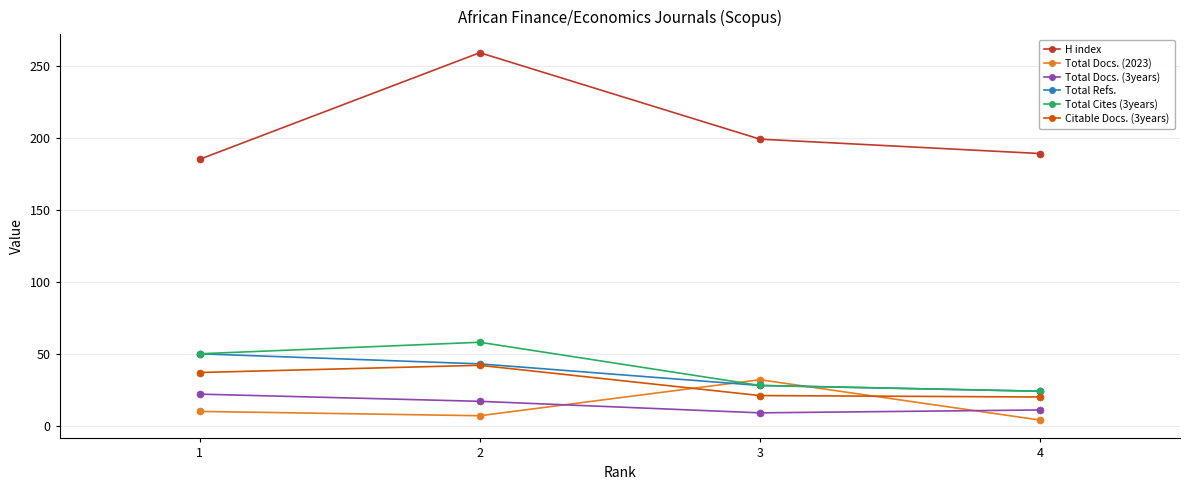

What is the difference between the Total Docs. (2023) values at 1 and 4?

6